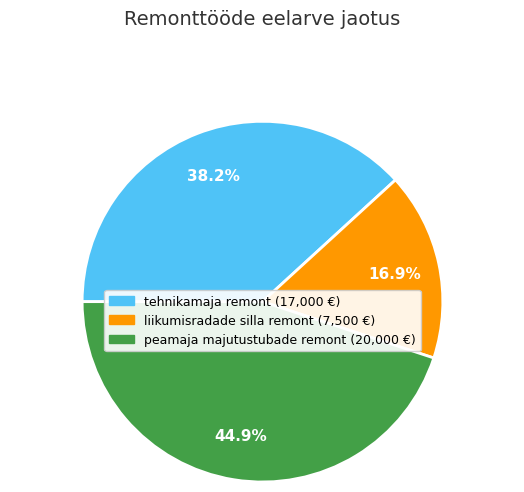

What is the total percentage of liikumisradade silla remont and tehnikamaja remont?

55.1%